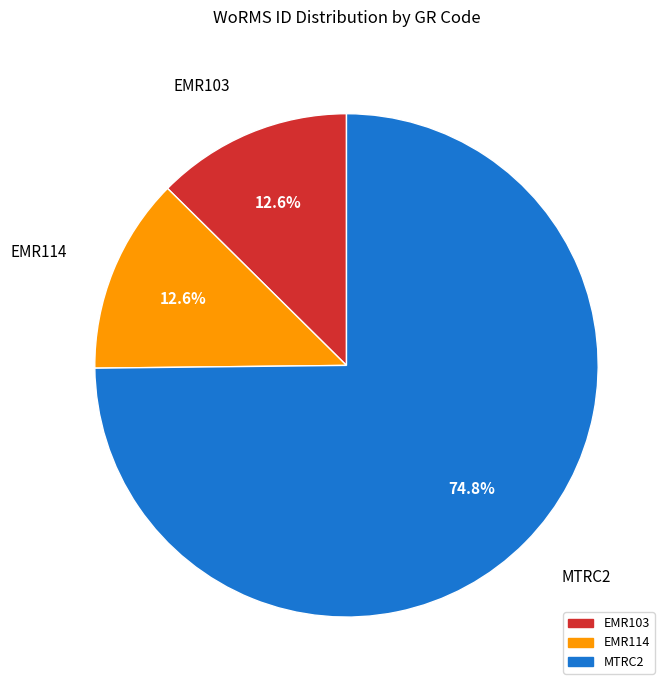

What is the largest slice in the pie chart?

MTRC2